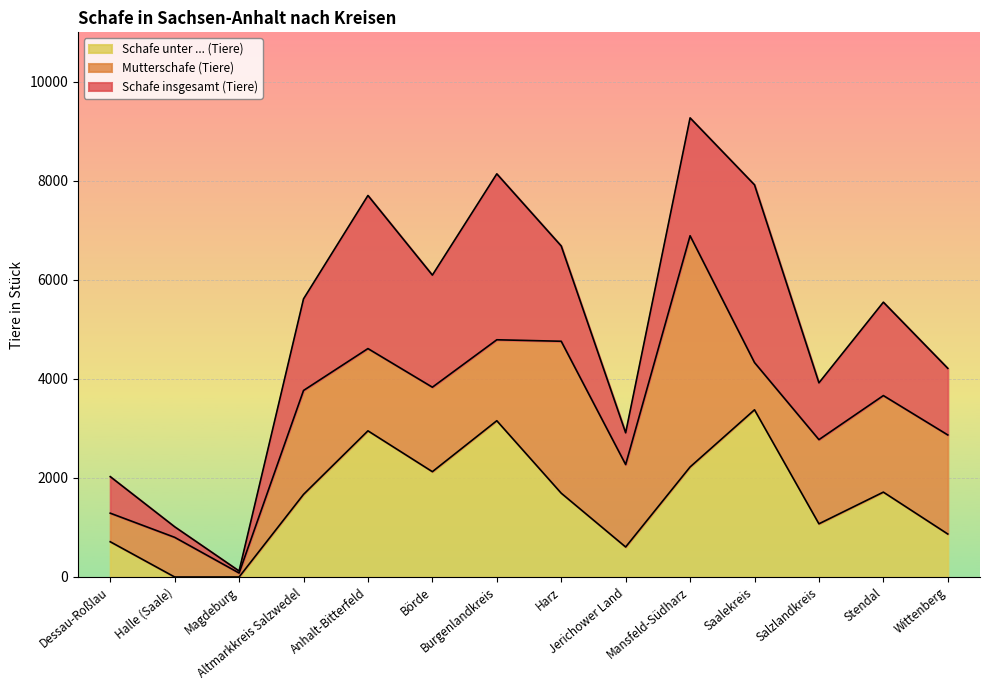

At how many categories does at least one series exceed 4792?

8